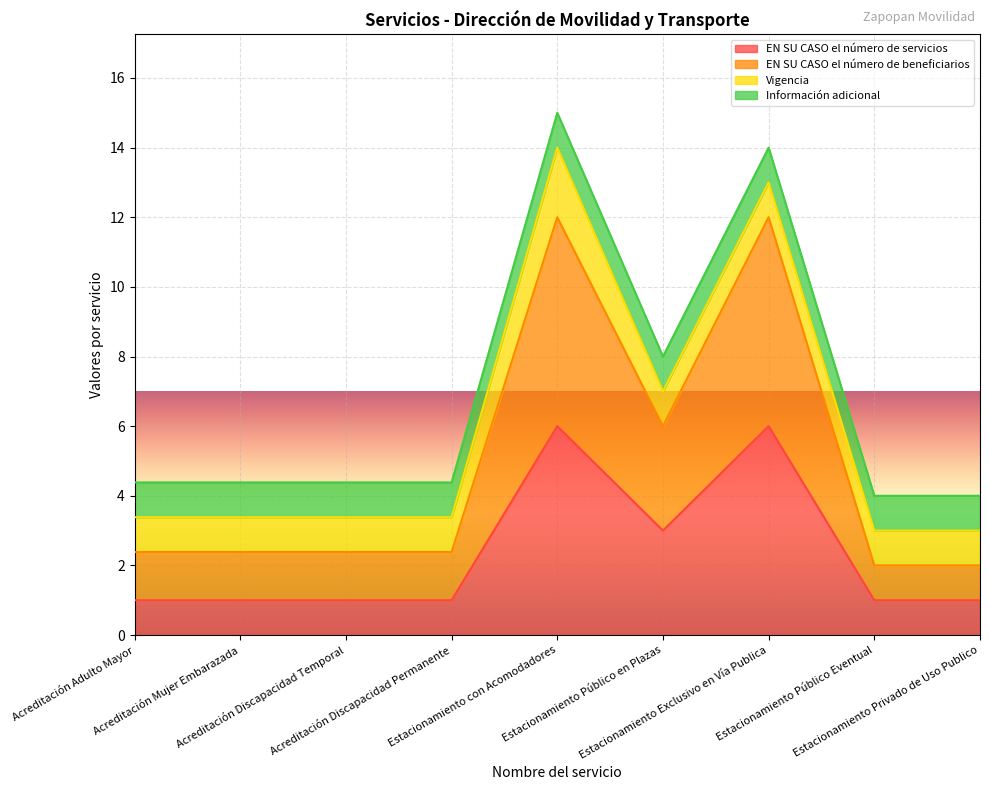

What is the total value across all series at Acreditación Discapacidad Temporal?

4.4